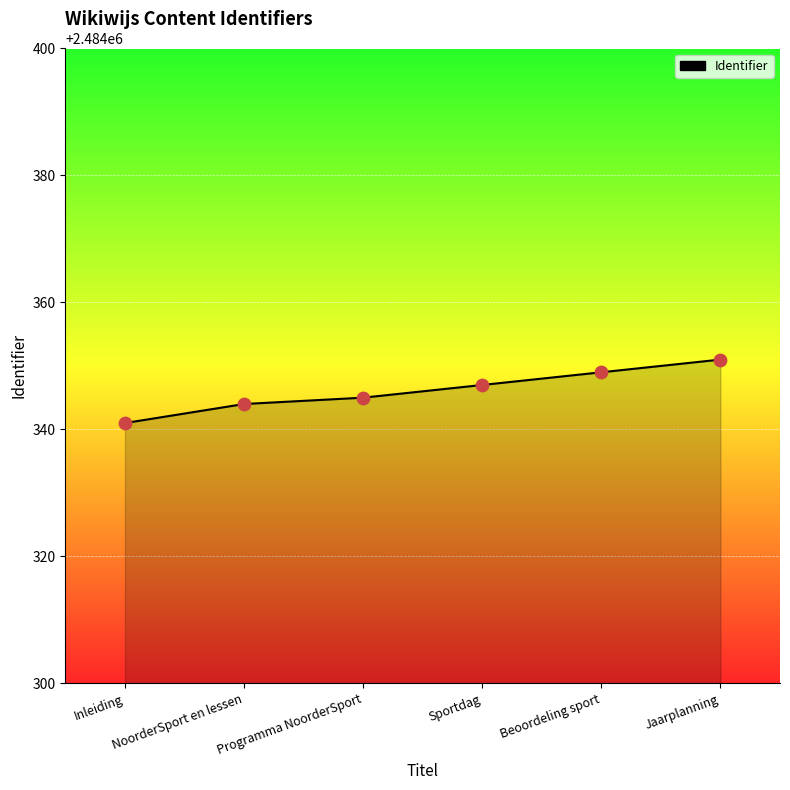

Between Jaarplanning and NoorderSport en lessen, which is larger?

Jaarplanning